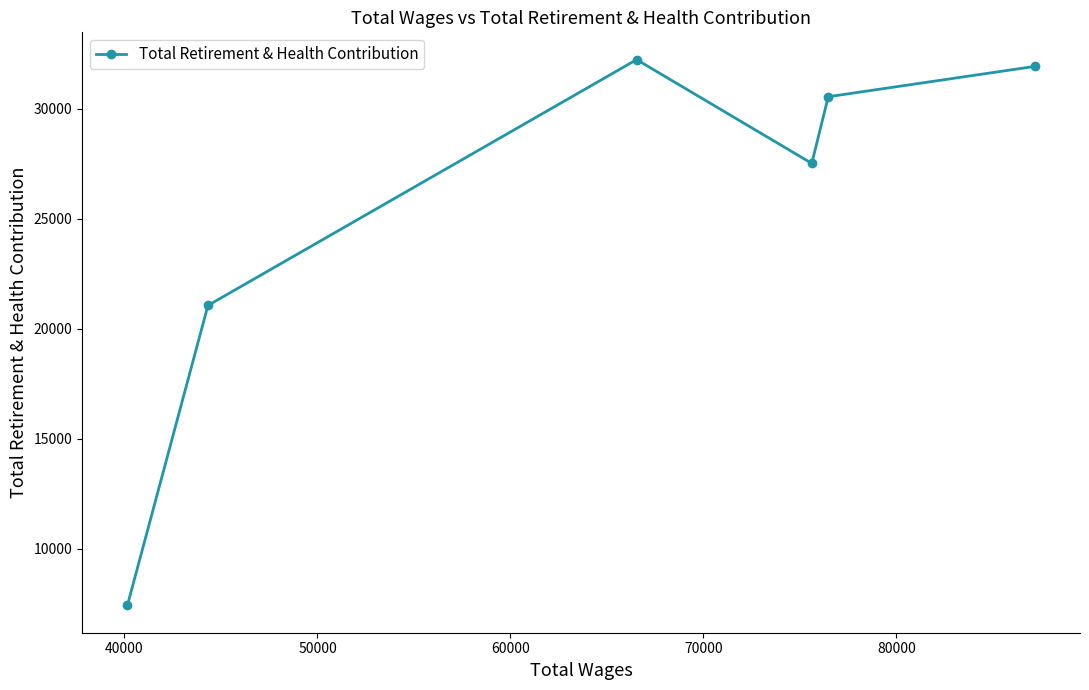

What is the value of the 6th point from the left?

31935